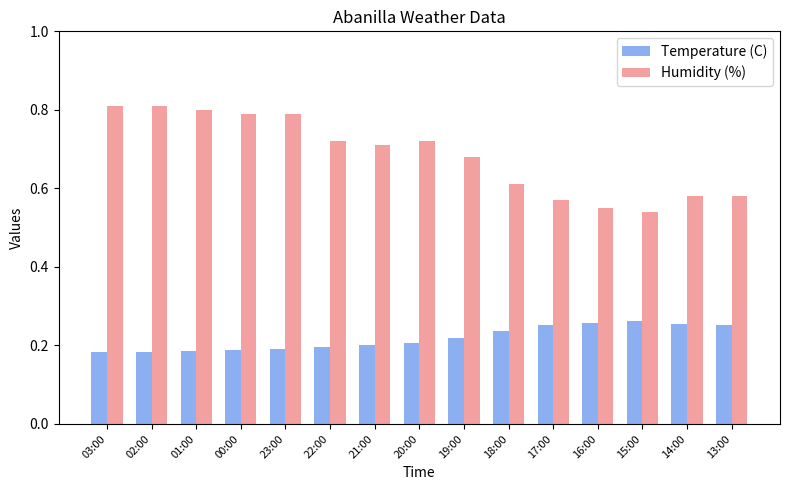

The Temperature (C) series shows 0.2 at 22:00. True or false?

True